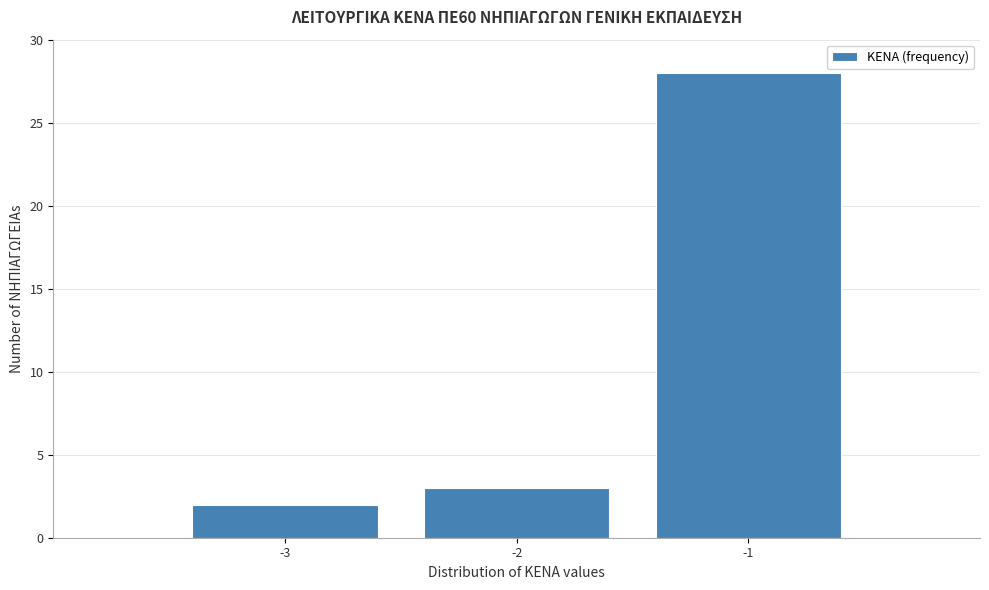

Reading left to right, list every bar in this chart as the range it spans on the x-axis followed by its height. The values are not printed on the chart, so give them approximately, as read against the axis.

-3.5 to -2.5: 2
-2.5 to -1.5: 3
-1.5 to -0.5: 28